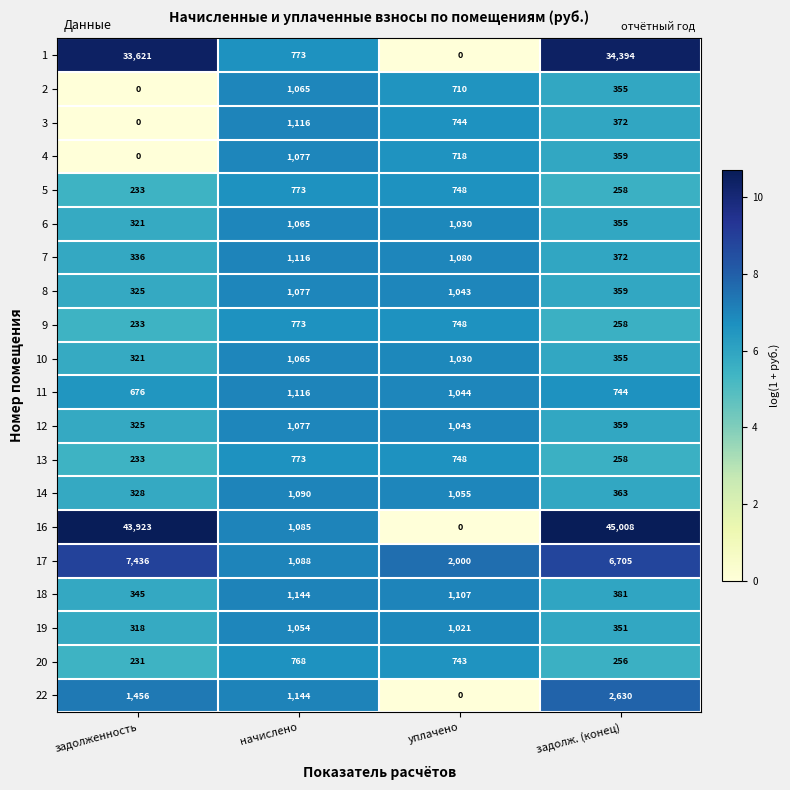

What is the minimum value for 5?

233